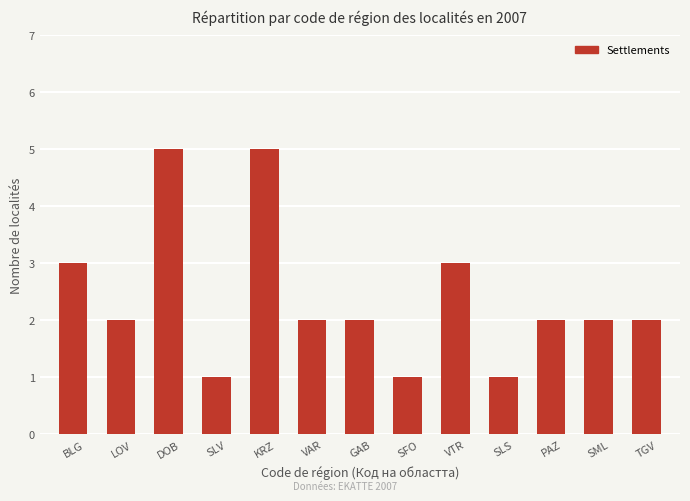

What is the sum of all values?

31